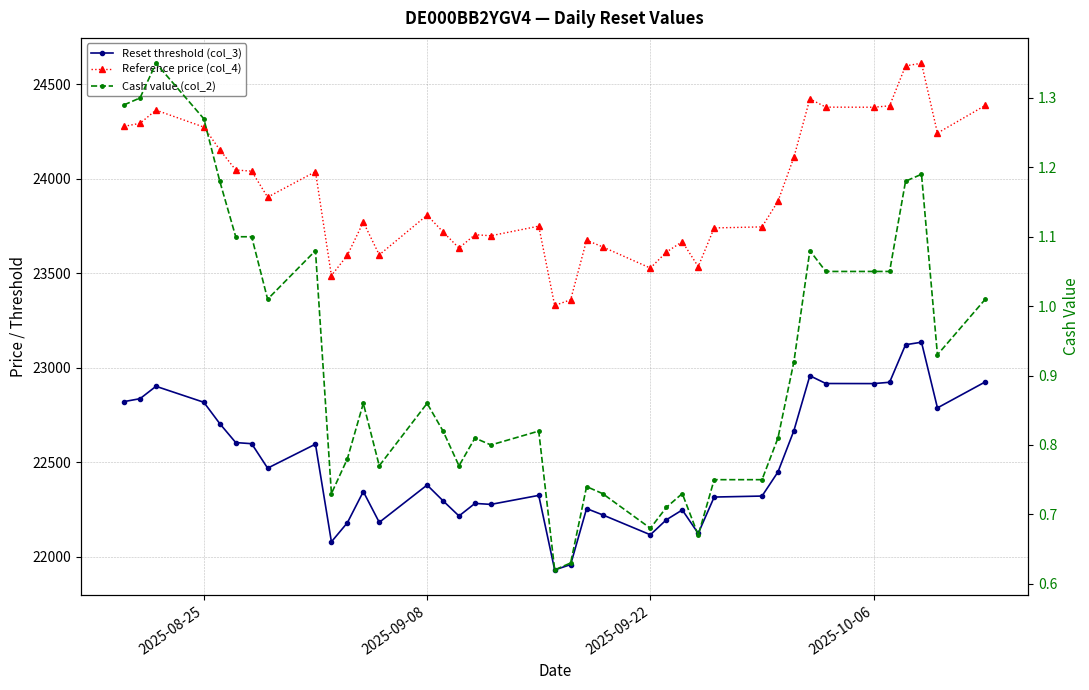

Is it true that Reset threshold (col_3) equals 22915.6 at 2025-10-06?

True